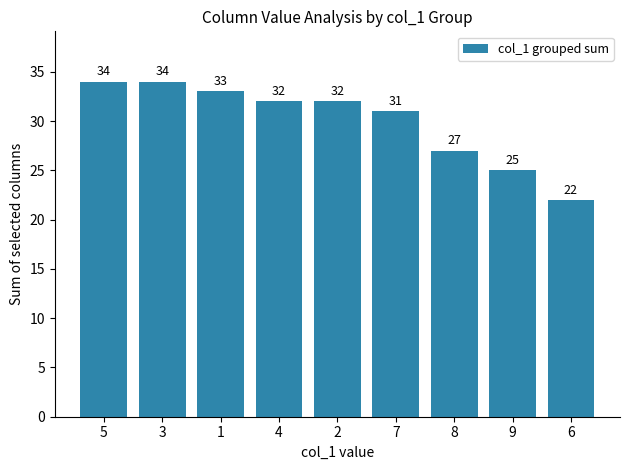

What is the average value?

30